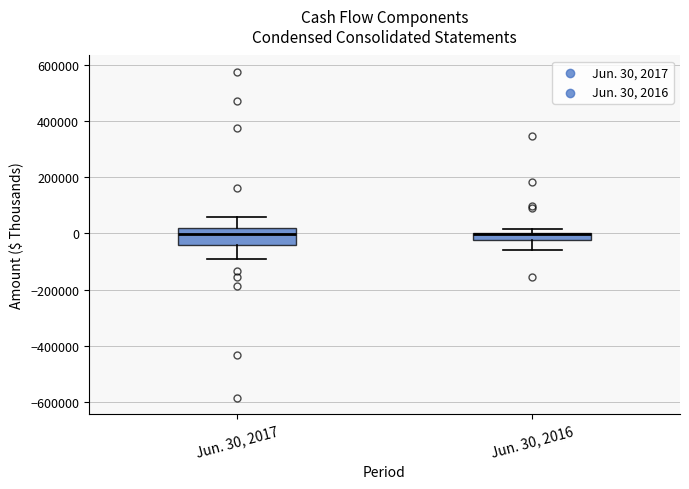

Which box is the tallest, from its lower edge to its upper edge?

Jun. 30, 2017